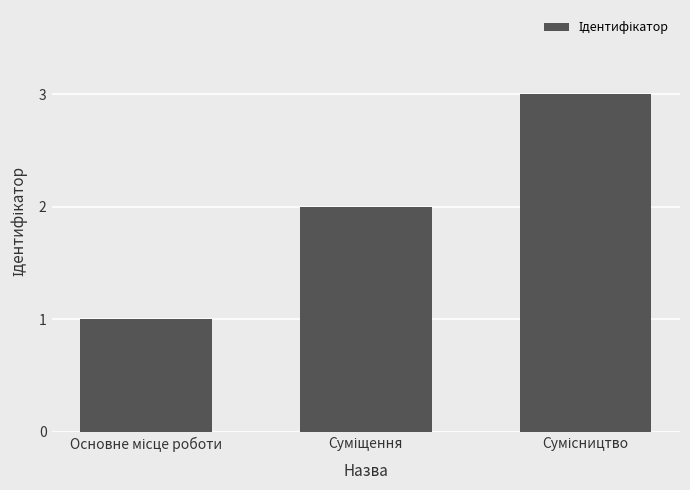

What is the minimum value shown in the chart?

1